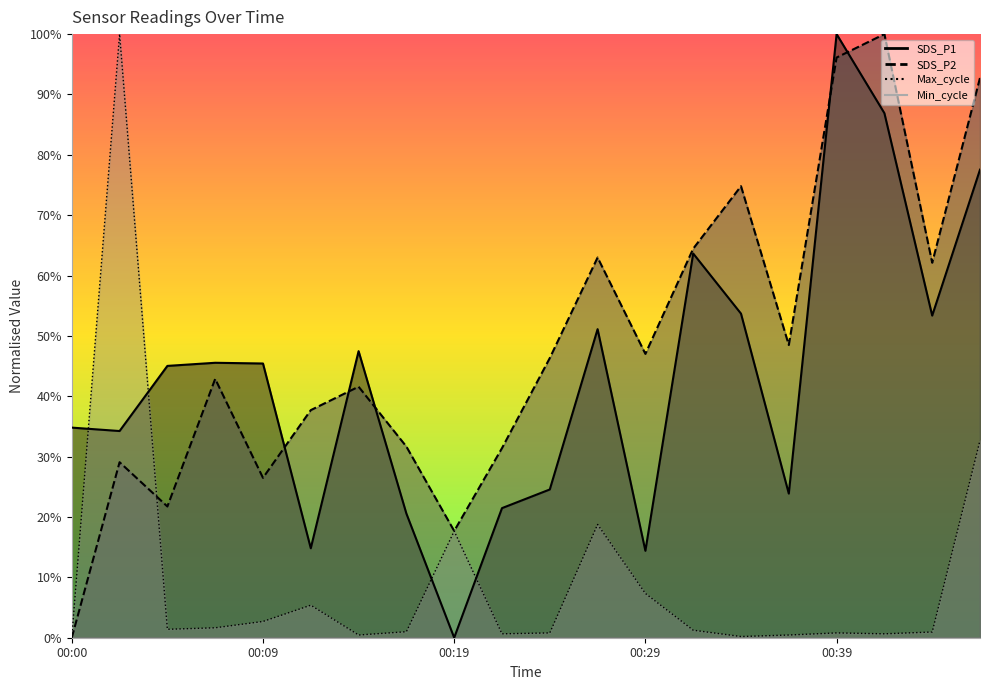

What is the difference between the second highest and second lowest values in the Max_cycle series?

0.3